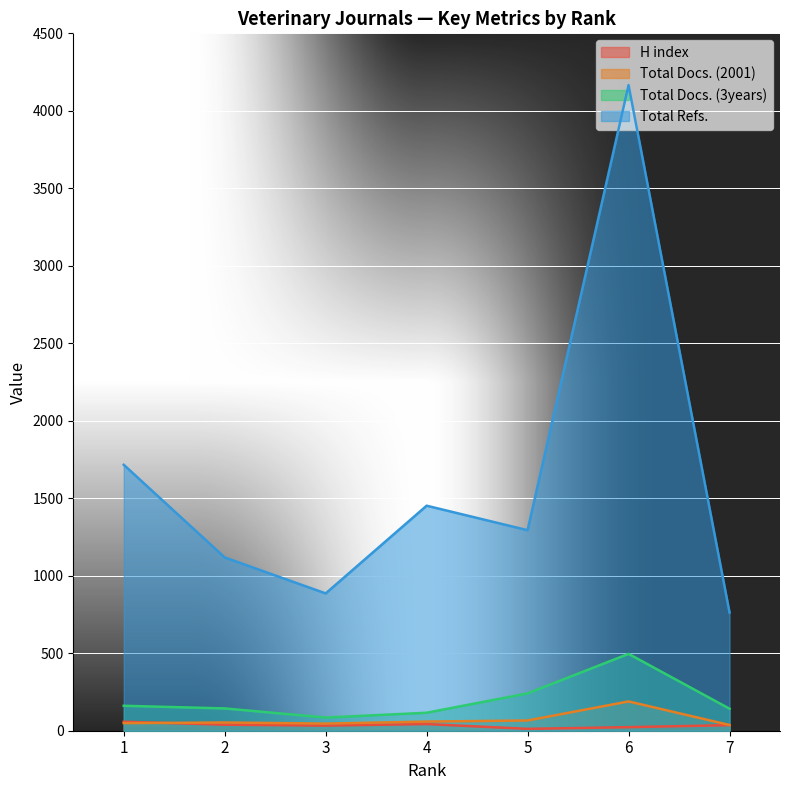

The Total Refs. series shows 886 at 3. True or false?

True